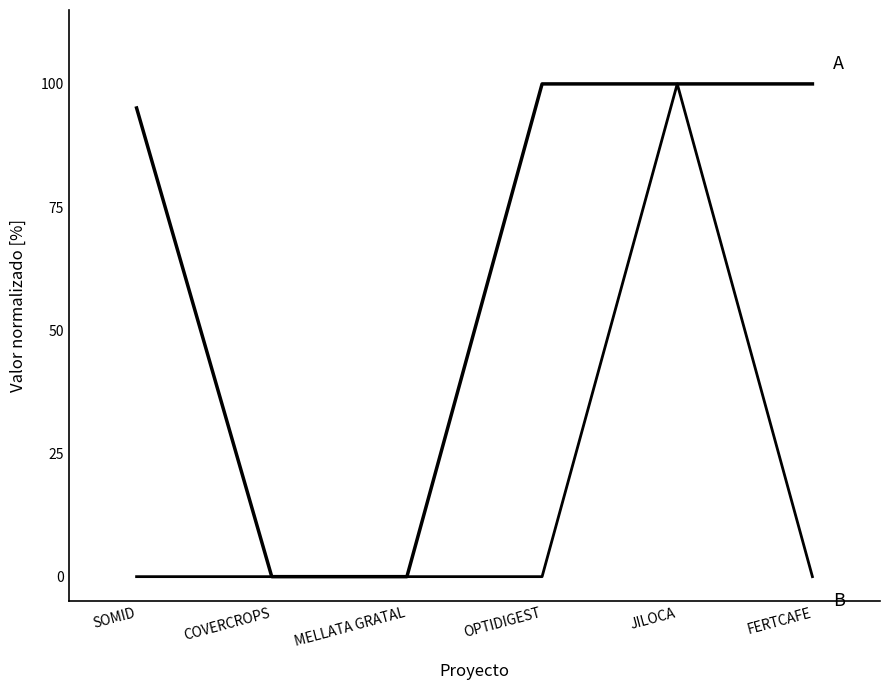

Does the chart have visible grid lines?

No